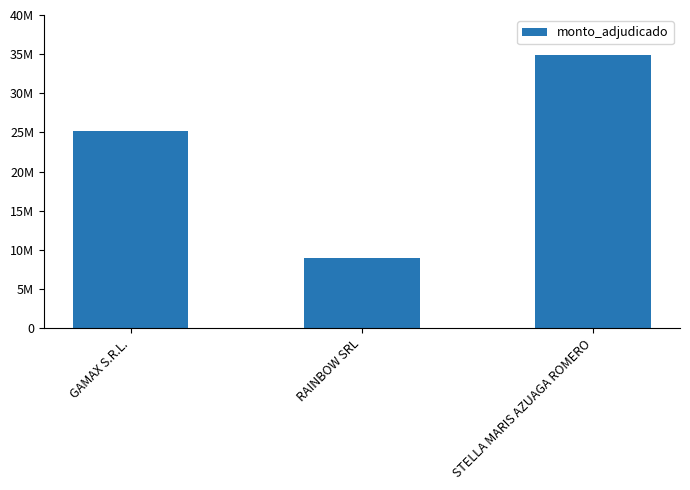

List the labels in order of value, largest first.

STELLA MARIS AZUAGA ROMERO, GAMAX S.R.L., RAINBOW SRL